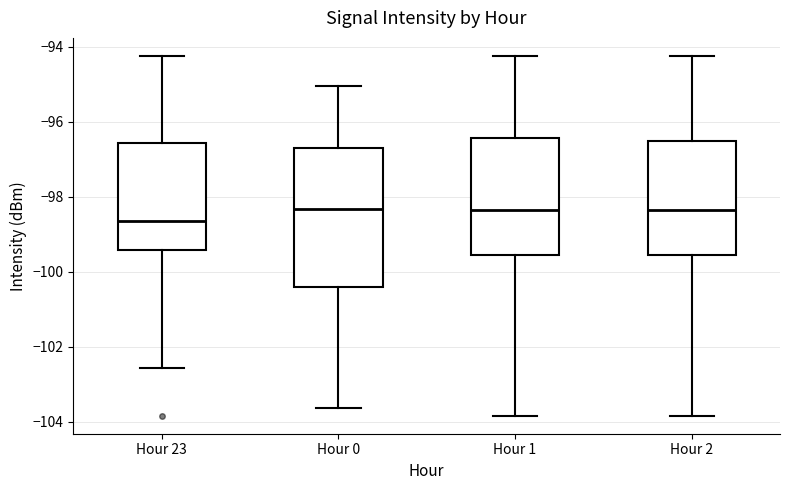

Reading left to right, transcribe this box plot: for each box, give where its median line is, the range the box spans, and where its two whiskers end, as read against the y-axis. The values are not printed on the chart, so give them approximately, as read against the axis.

Hour 23: median -98.6, box -99.4 to -96.6, whiskers -102.6 to -94.2
Hour 0: median -98.4, box -100.4 to -96.6, whiskers -103.6 to -95.0
Hour 1: median -98.4, box -99.6 to -96.4, whiskers -103.8 to -94.2
Hour 2: median -98.4, box -99.6 to -96.6, whiskers -103.8 to -94.2